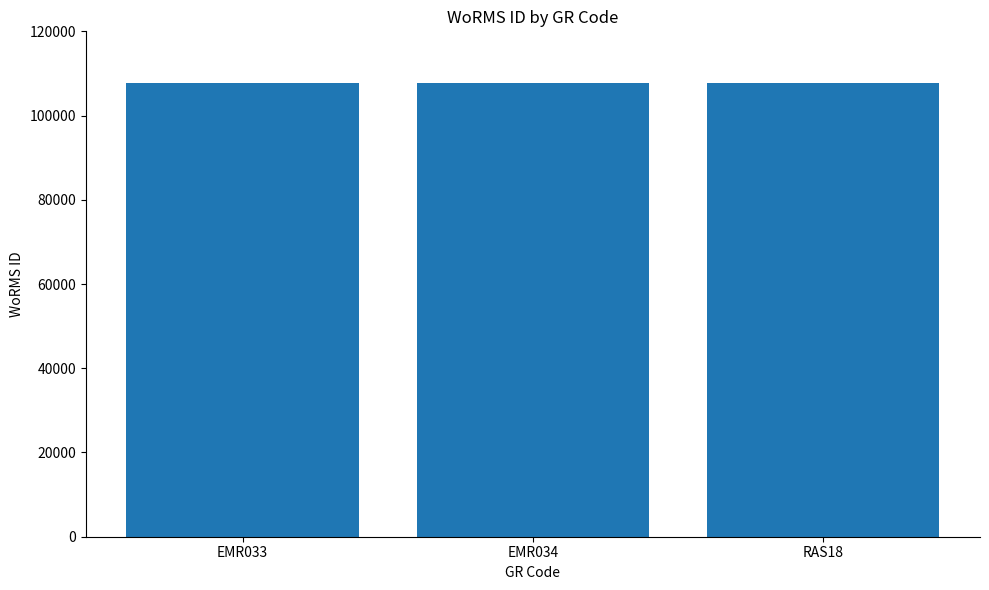

Is it true that the value at EMR033 is 174566?

False